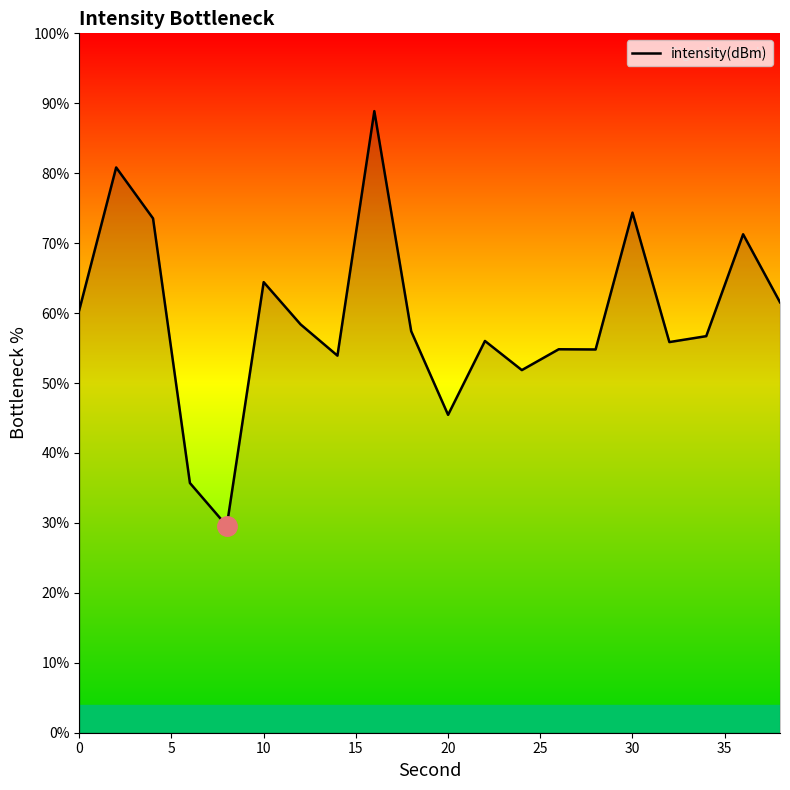

What is the minimum value shown in the chart?

29.6